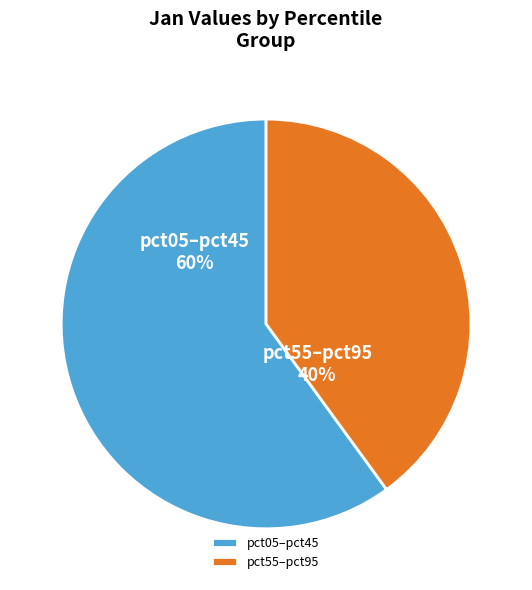

Combined, do pct55–pct95 and pct05–pct45 account for over 50%?

Yes